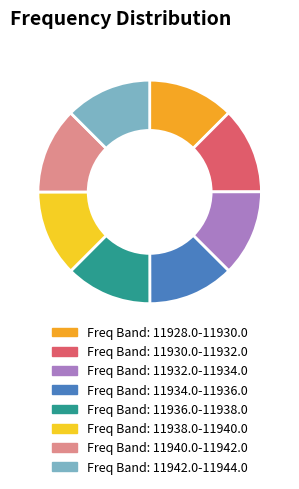

Is there any slice that represents more than half of the pie?

No